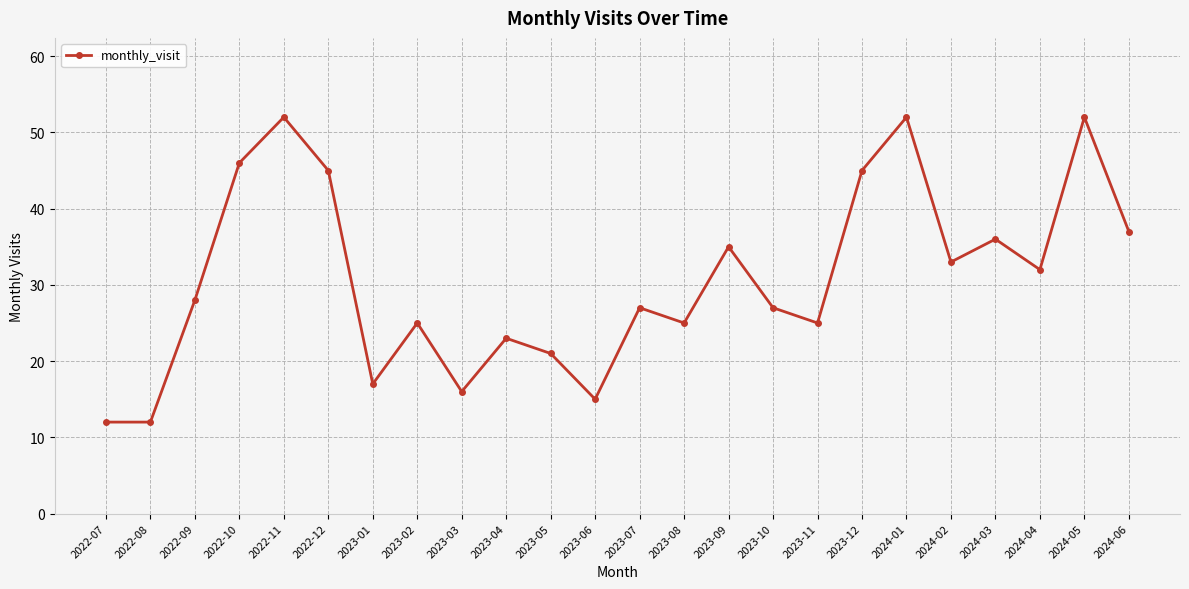

What is the smallest value displayed?

12